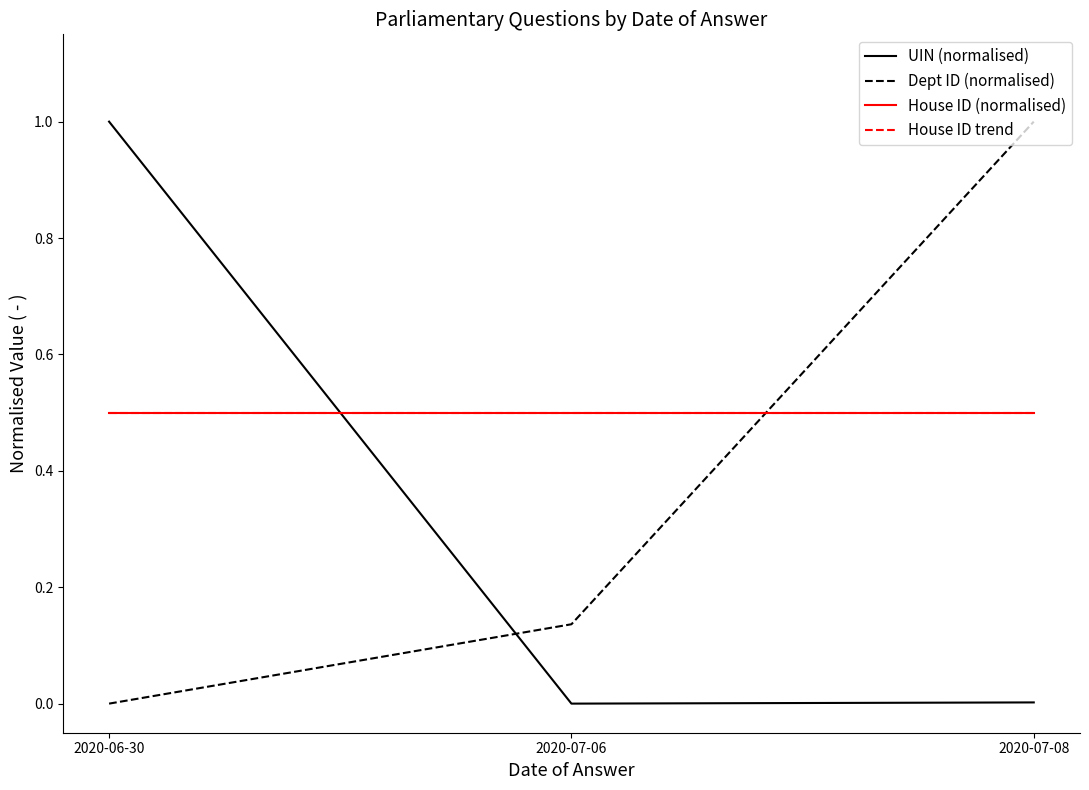

What is the label of the 1st point from the left?

2020-06-30